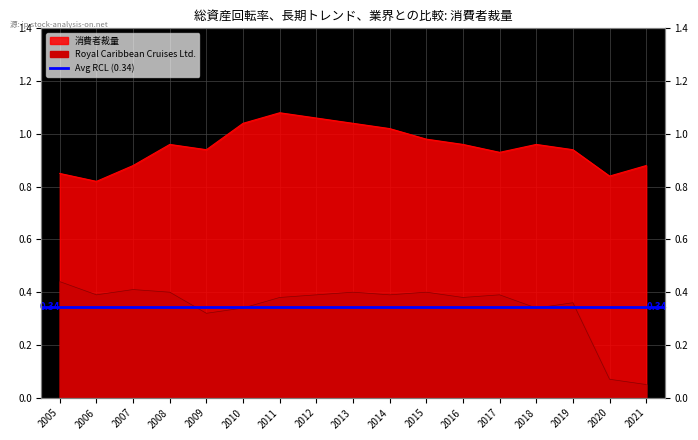

How many interior local peaks does the Royal Caribbean Cruises Ltd. series have?

5